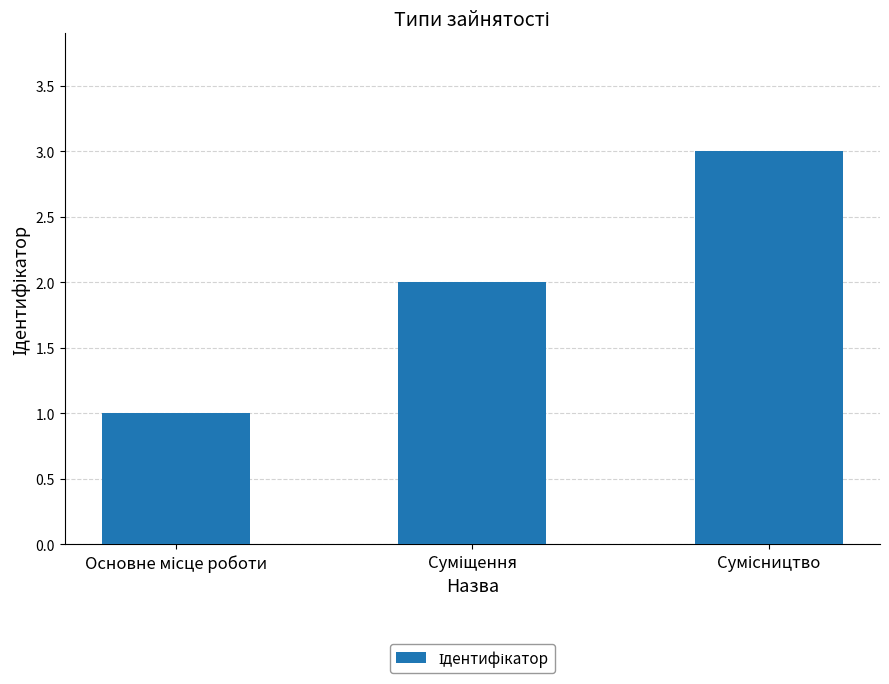

What is the smallest value displayed?

1